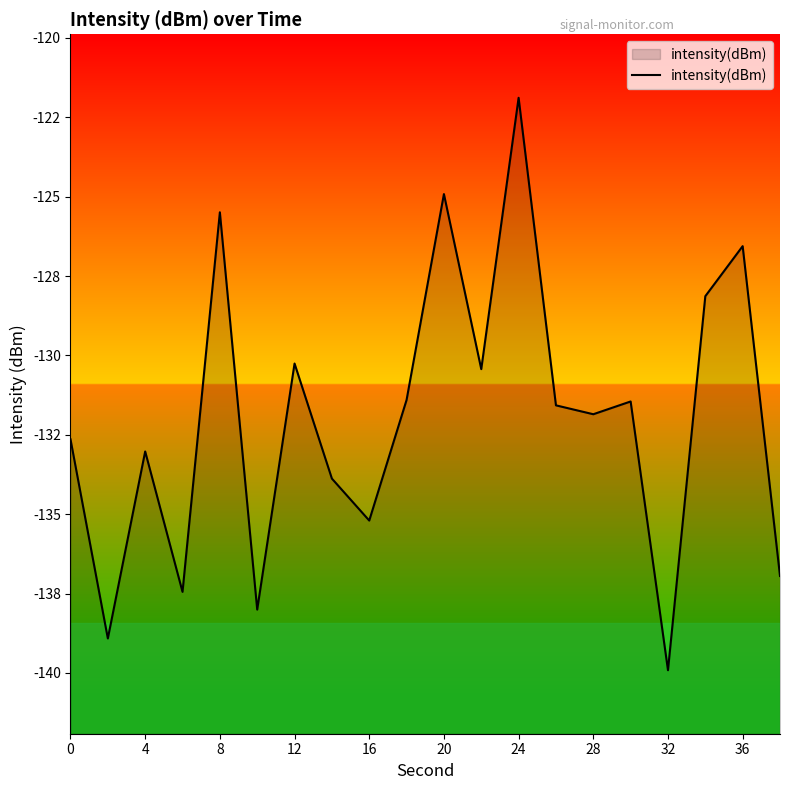

True or false: the data shows -173.5 at 16.

False